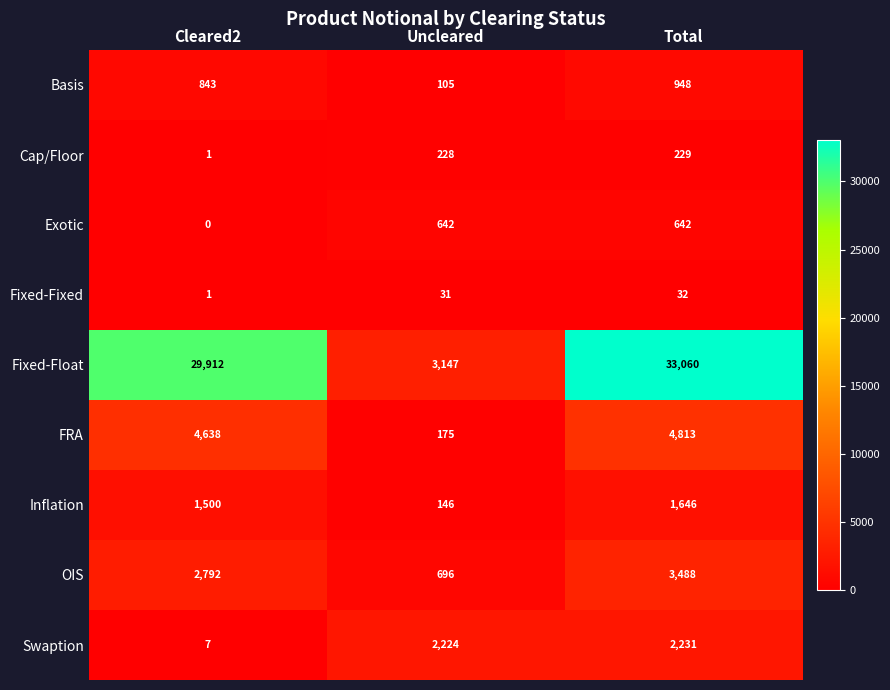

At which label is Cap/Floor closest to 115?

Uncleared